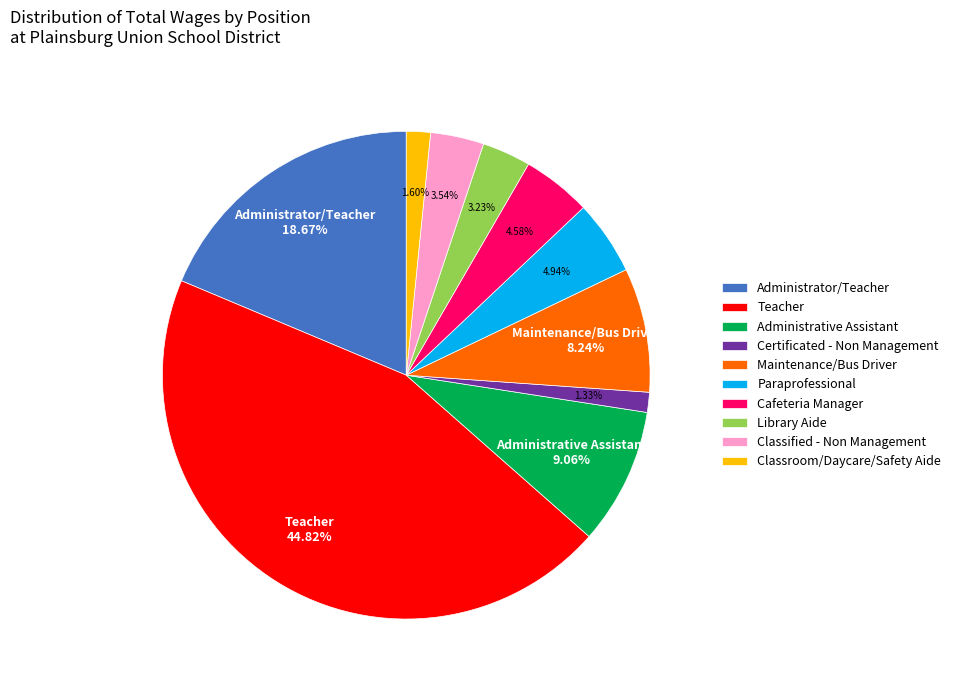

The Library Aide slice represents 9% of the pie. True or false?

False